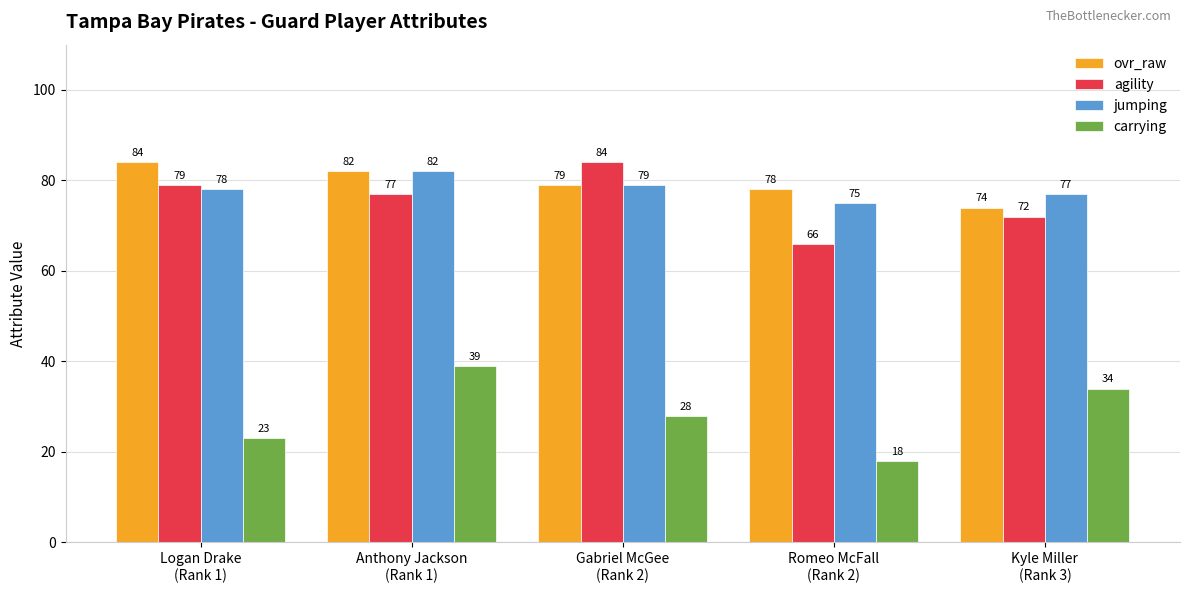

The jumping series shows 39 at Gabriel McGee
(Rank 2). True or false?

False